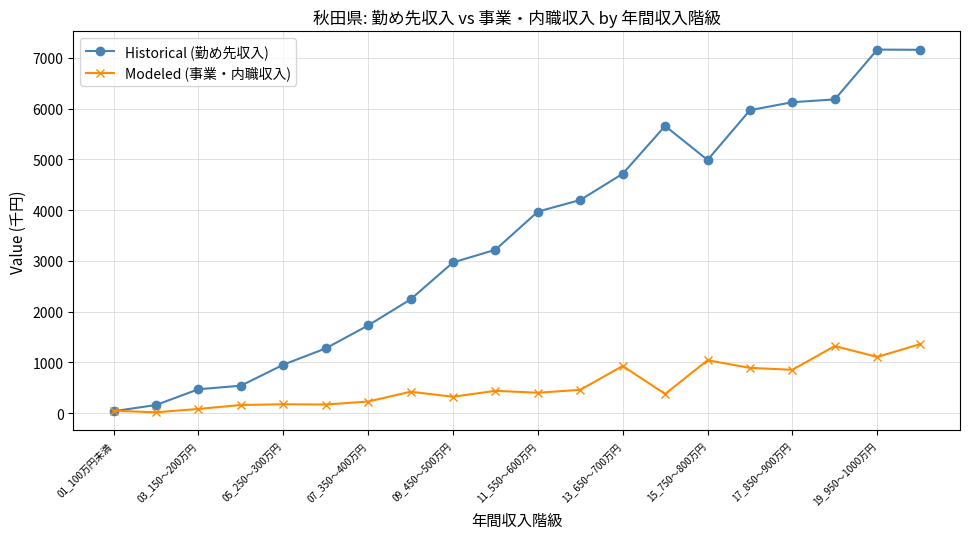

What is the average value of the Historical (勤め先収入) series?

3488